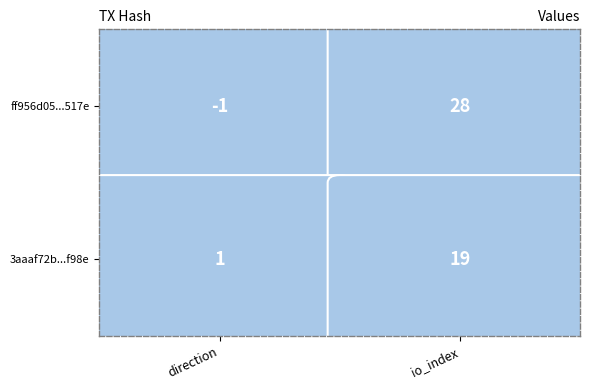

What is the sum of all ff956d05...517e values?

27